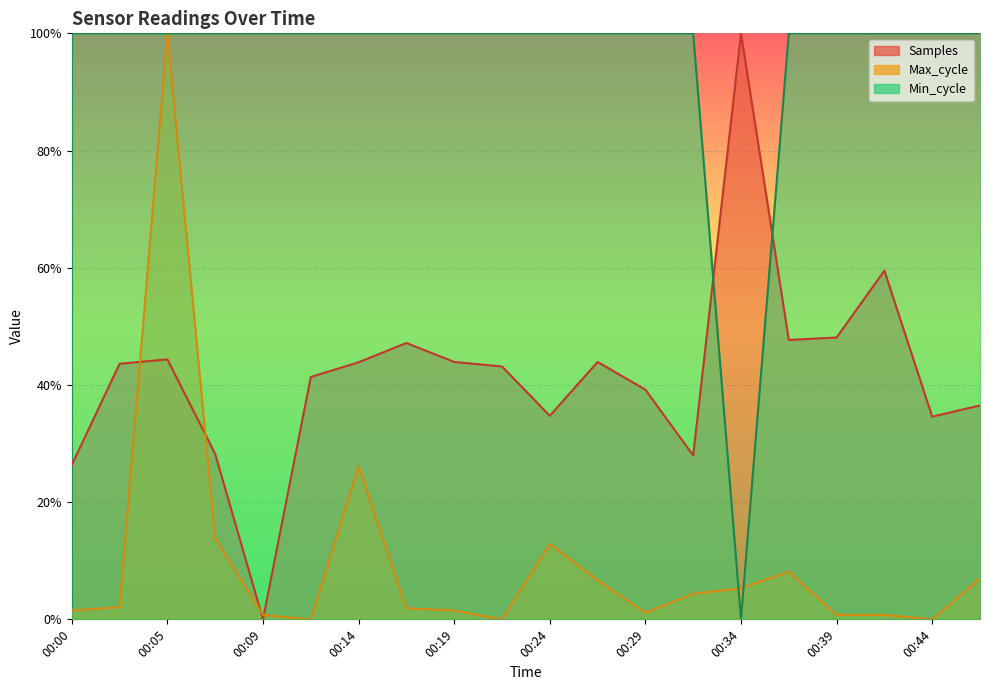

How many values in Max_cycle are above zero?

17